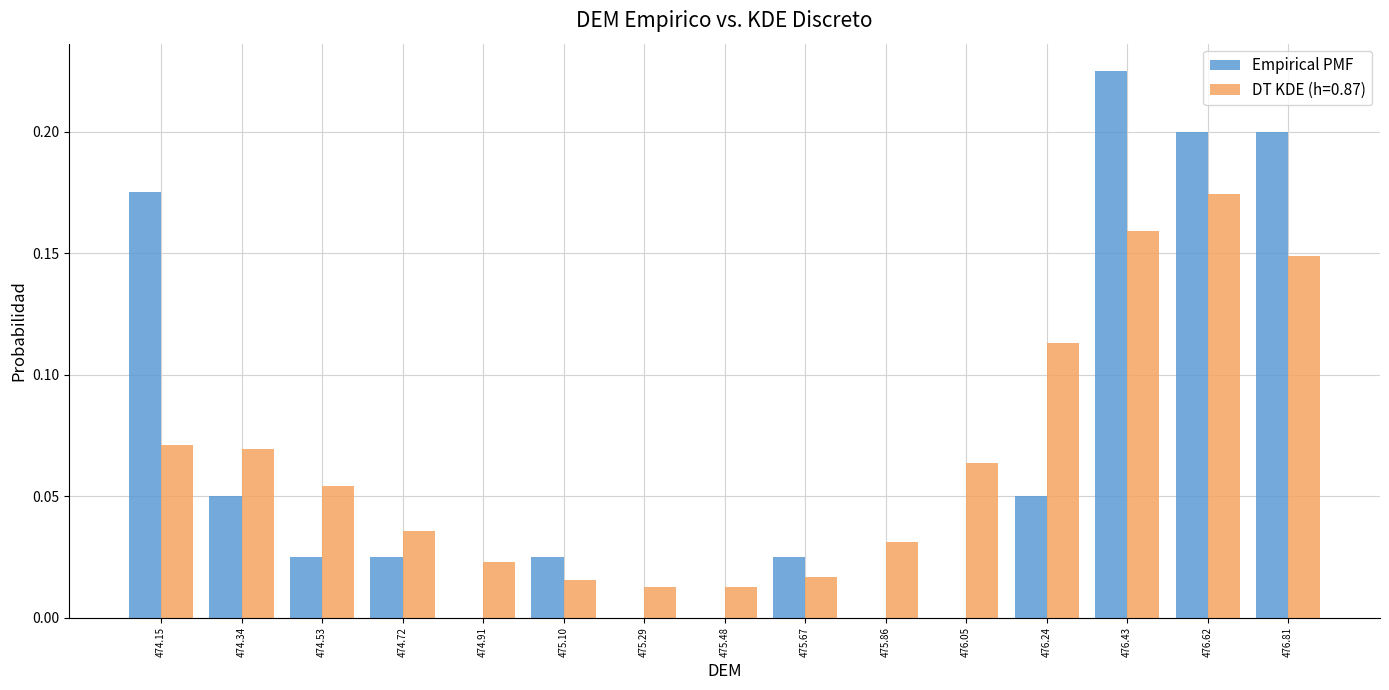

In the DT KDE (h=0.87) series, which range on the x-axis has the tallest bar?

476.52 to 476.72